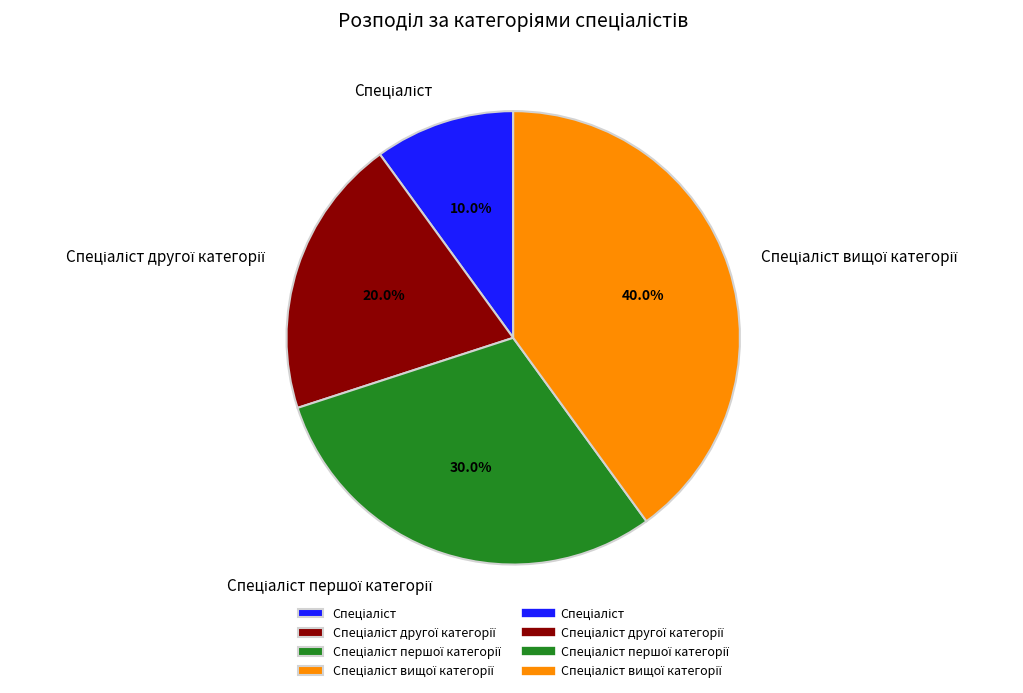

Does any single category account for the majority?

No